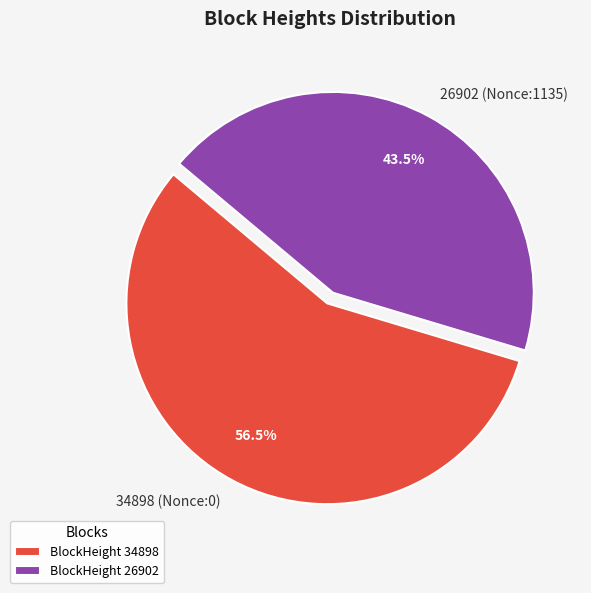

What is the ratio of the value at 34898 (Nonce:0) to the value at 26902 (Nonce:1135)?

1.3